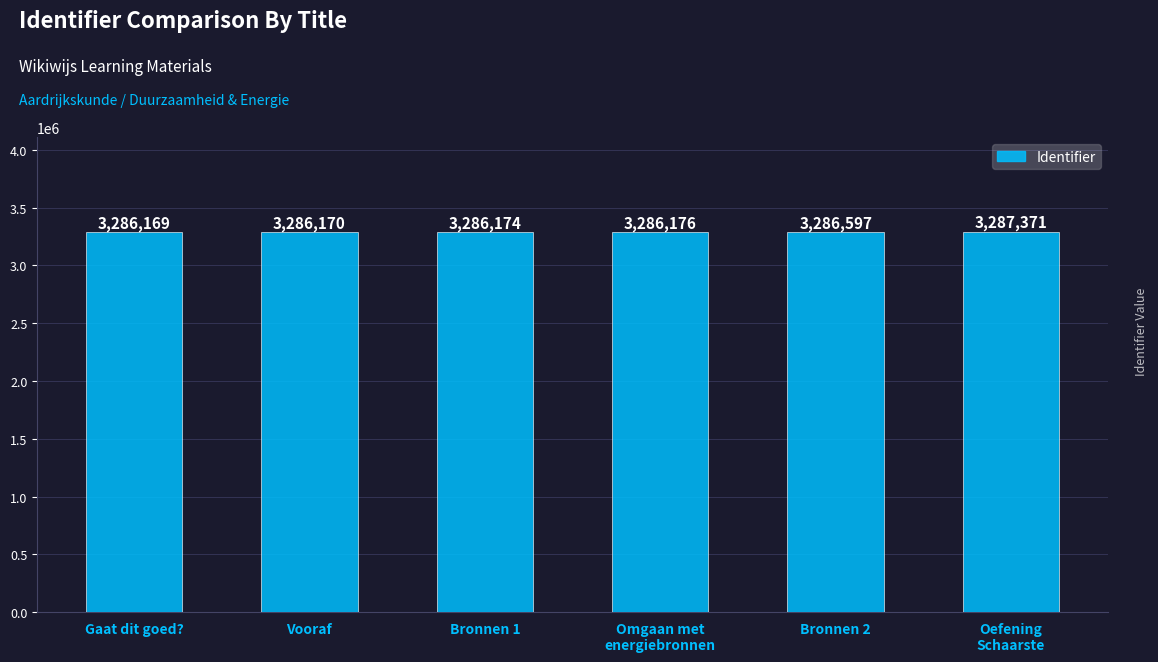

List the labels in order of value, smallest first.

Gaat dit goed?, Vooraf, Bronnen 1, Omgaan met
energiebronnen, Bronnen 2, Oefening
Schaarste